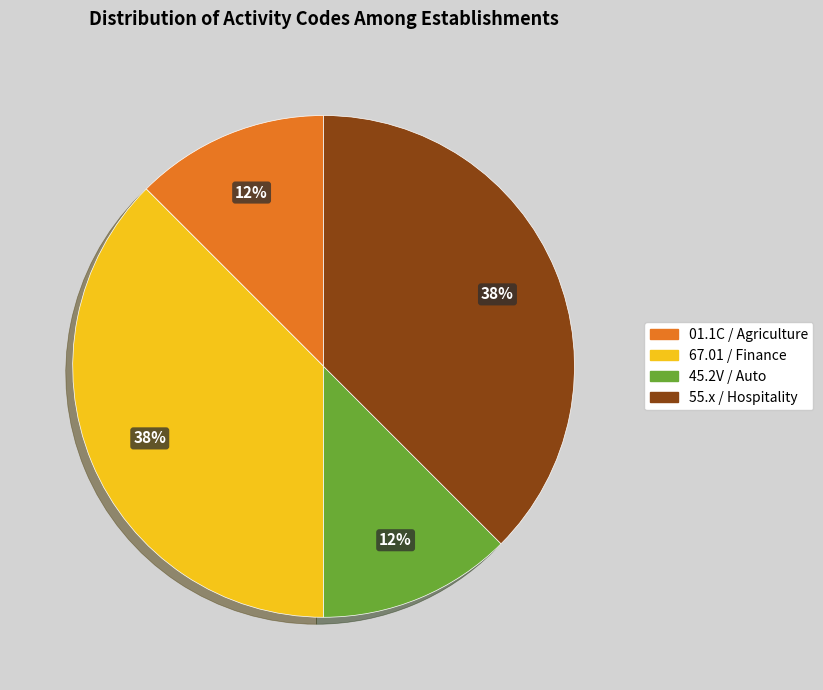

Is there any slice that represents more than half of the pie?

No